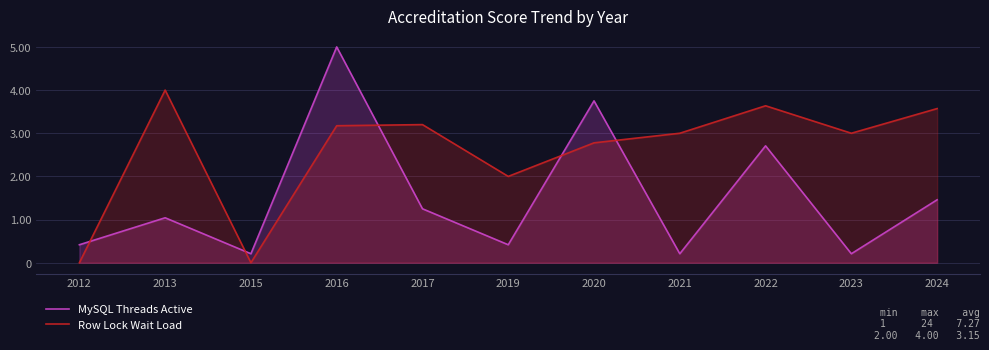

Read the MySQL Threads Active value at 2017.

1.2